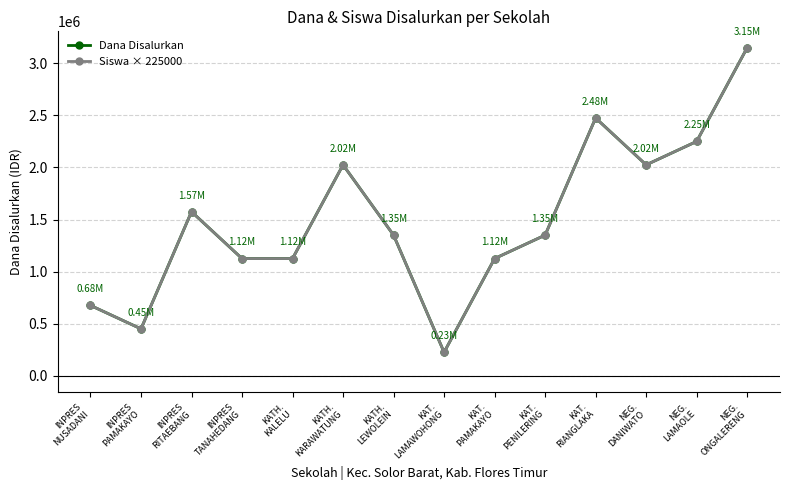

The value of Siswa × 225000 at KATH.
LEWOLEIN is 1350000. True or false?

True